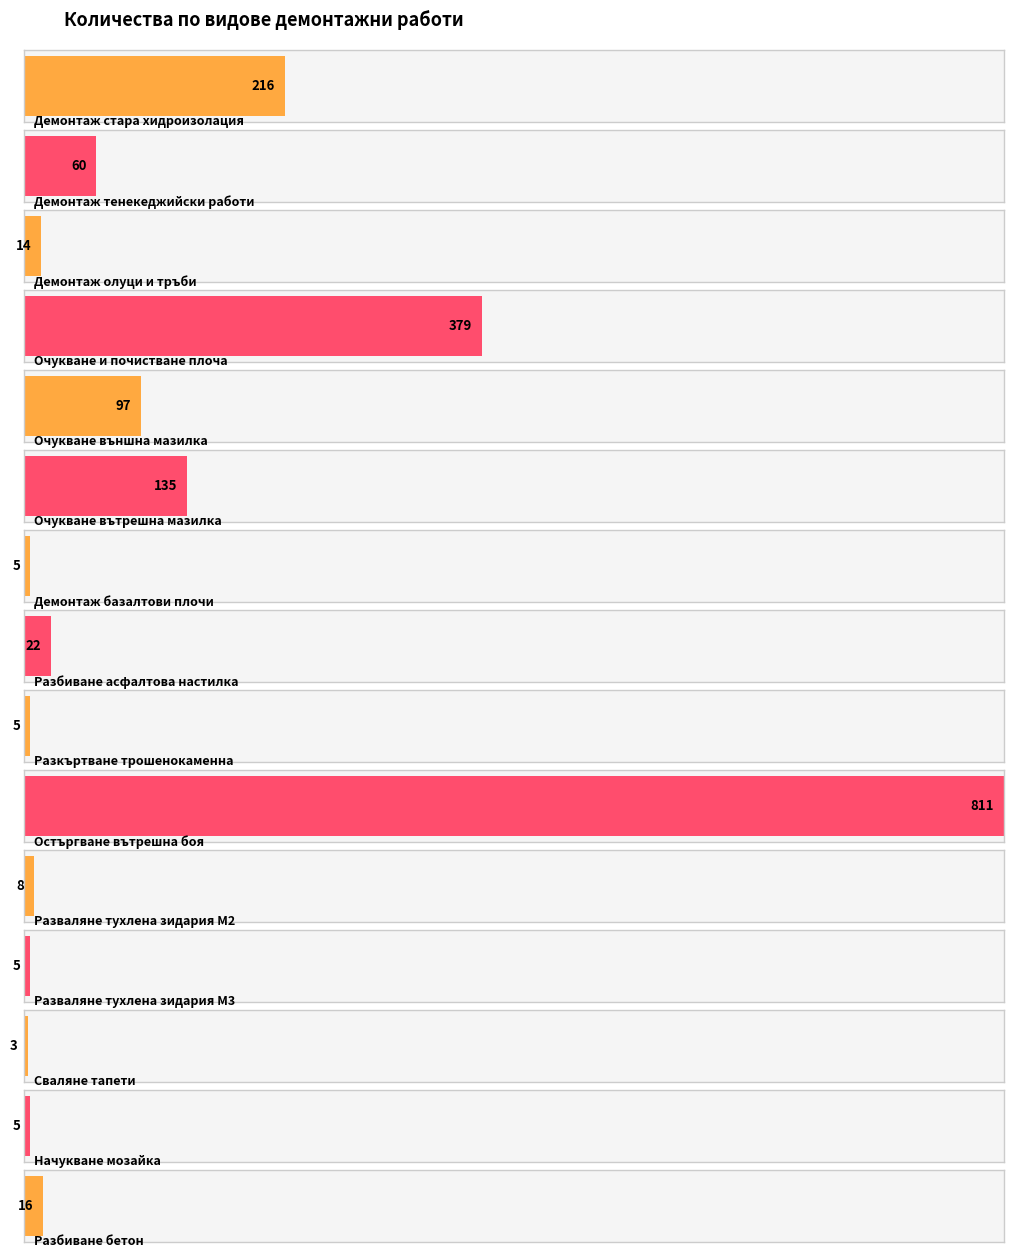

What is the minimum value shown in the chart?

3